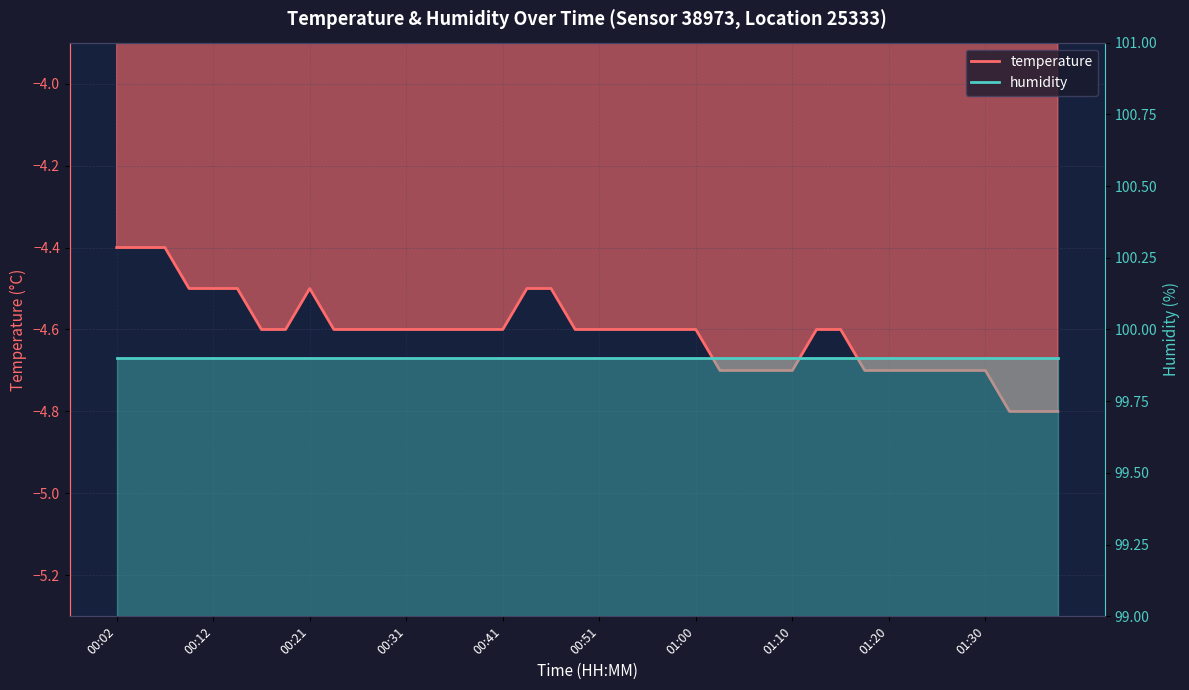

What is the label of the 31st point from the left?

01:15